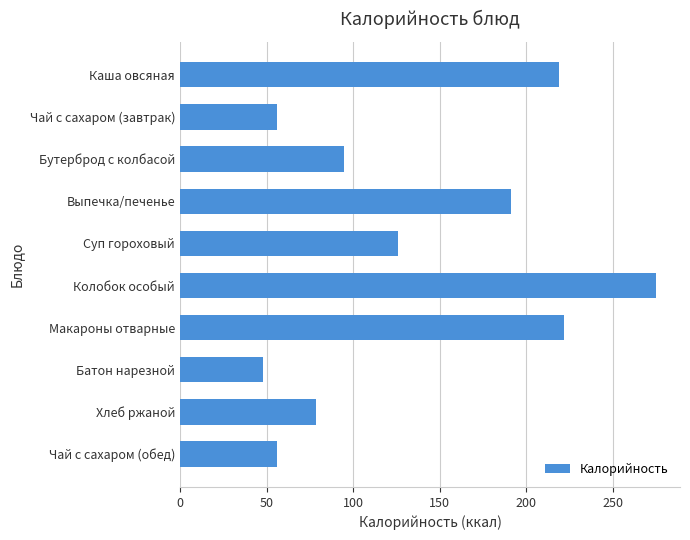

What is the sum of all values?

1366.7